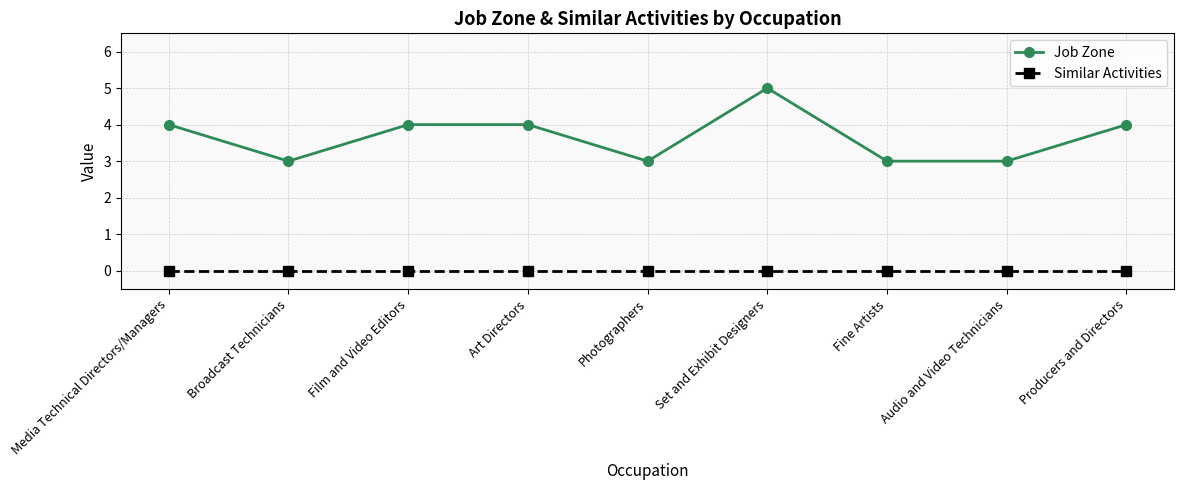

What is the label of the 3rd point from the right?

Fine Artists